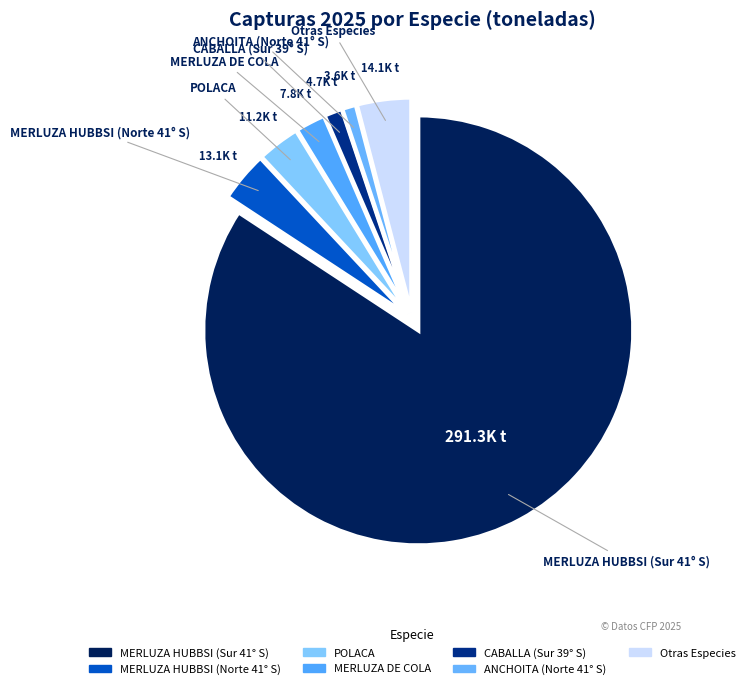

Which category accounts for the majority?

MERLUZA HUBBSI (Sur 41° S)